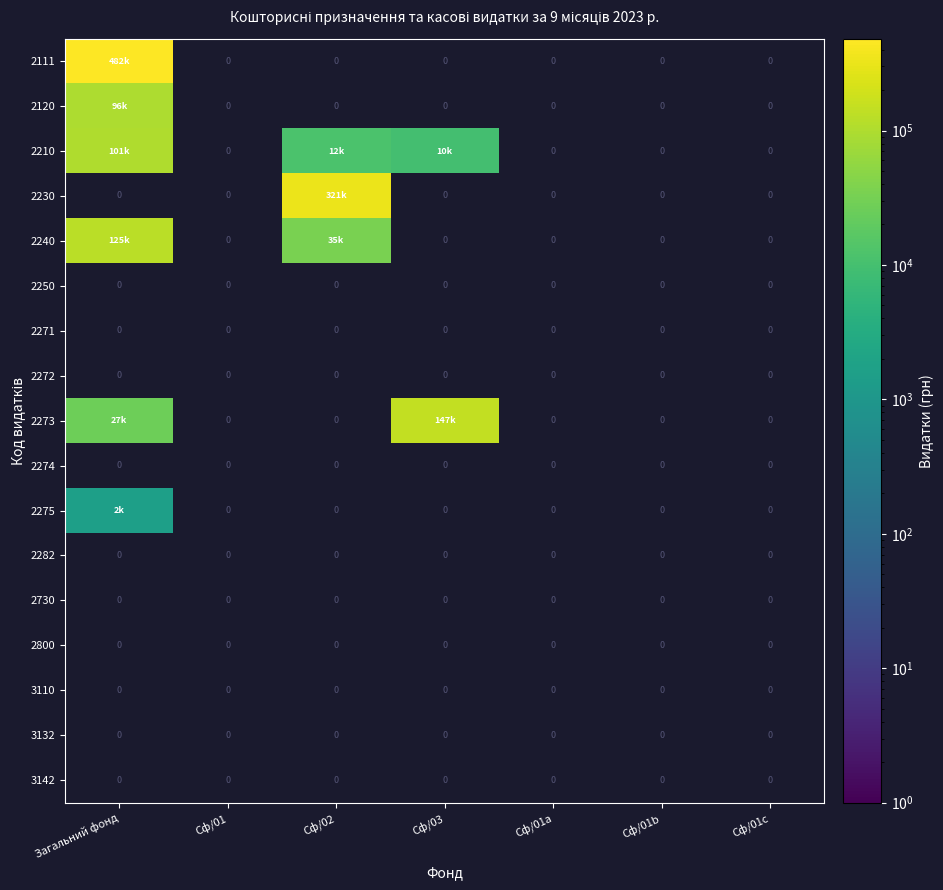

Is the value of 2230 at Загальний фонд greater than the value of 2272 at Загальний фонд?

No